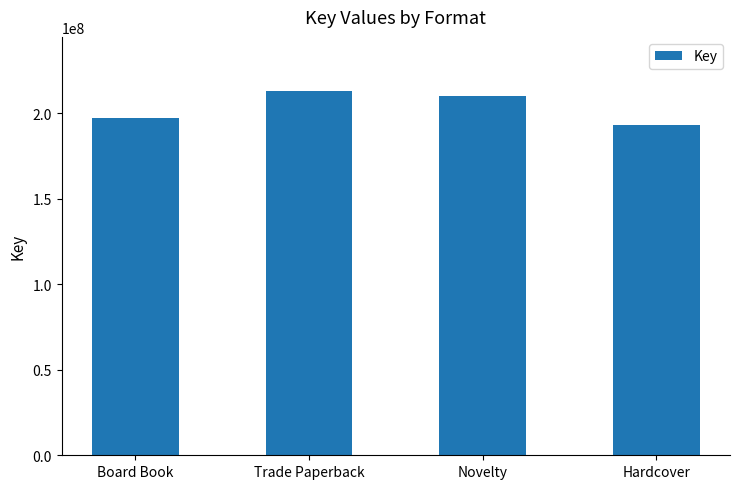

Which category has the highest value across all series?

Trade Paperback